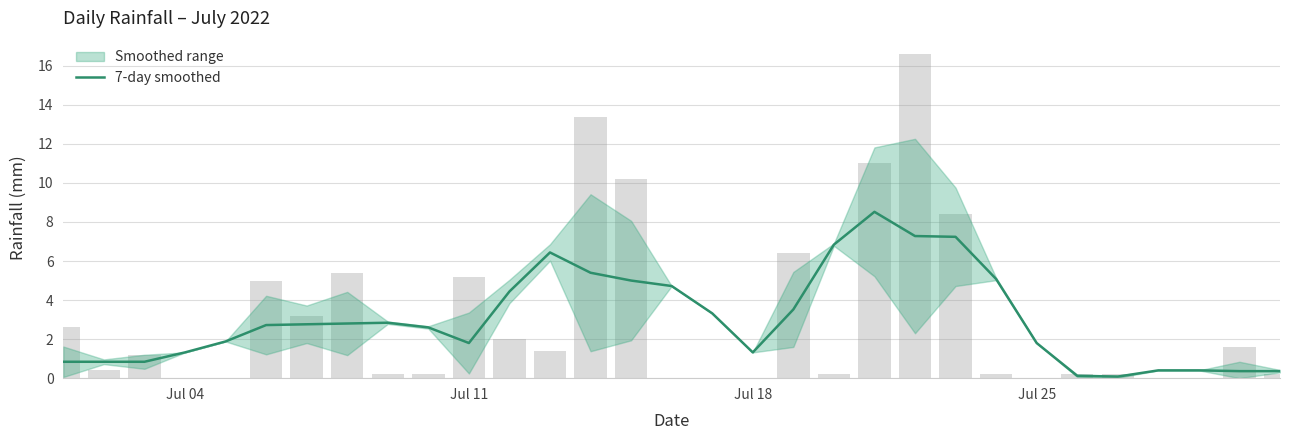

Is it true that 7-day smoothed equals 2.2 at Jul 18?

False